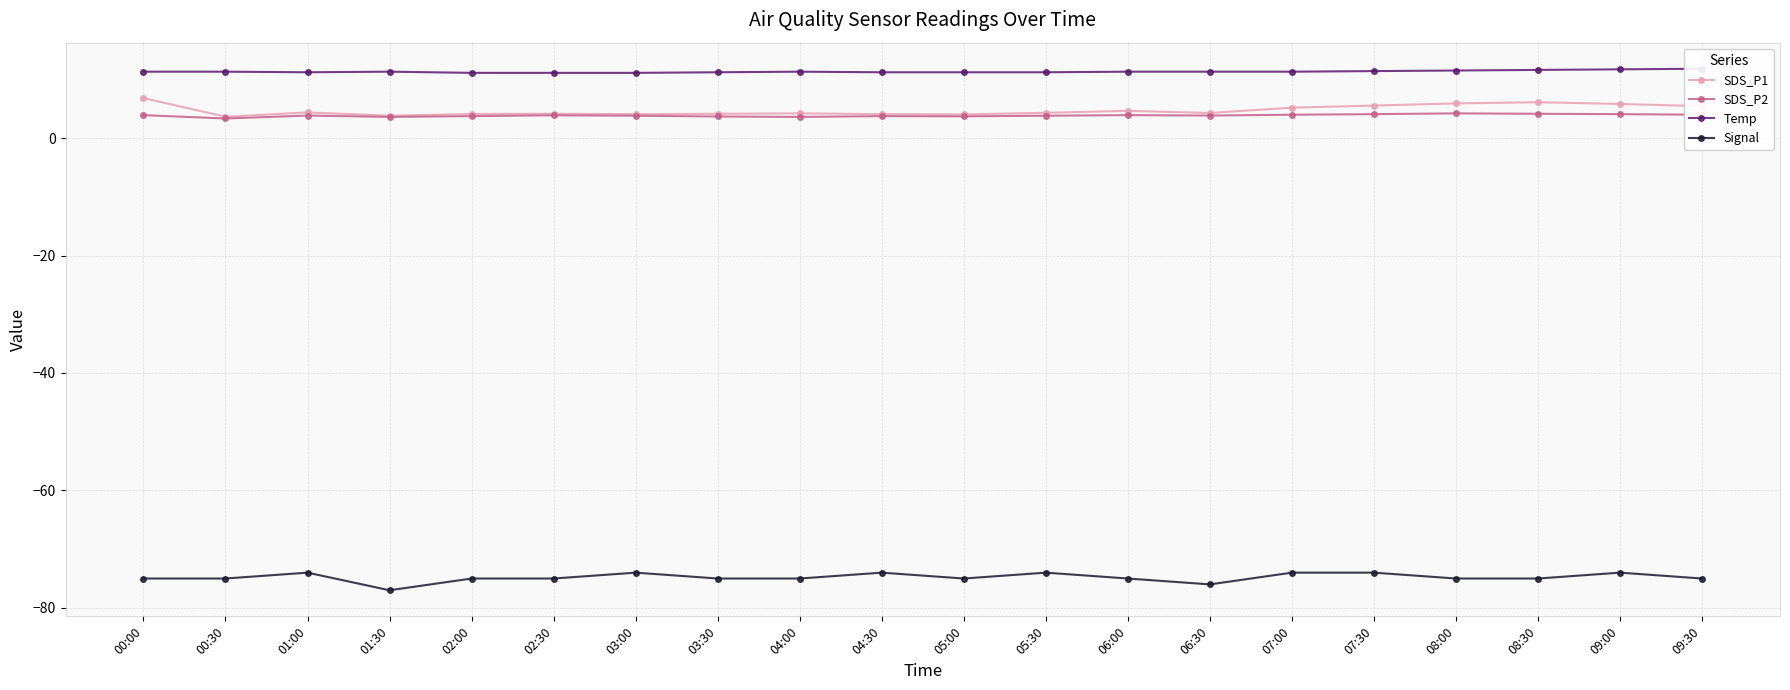

How many distinct data groups are displayed?

4